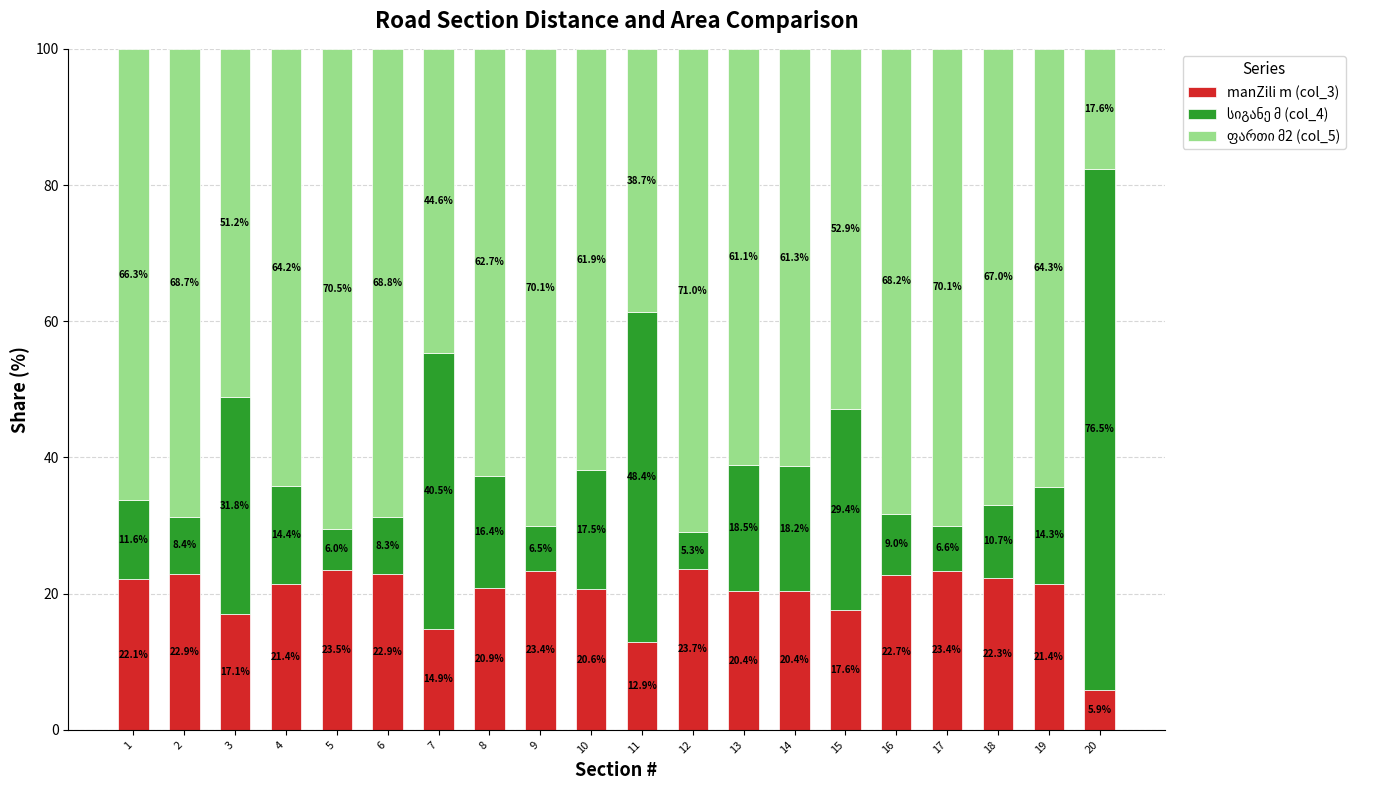

What is the difference between the maximum and minimum values in the manZili m (col_3) series?

17.8